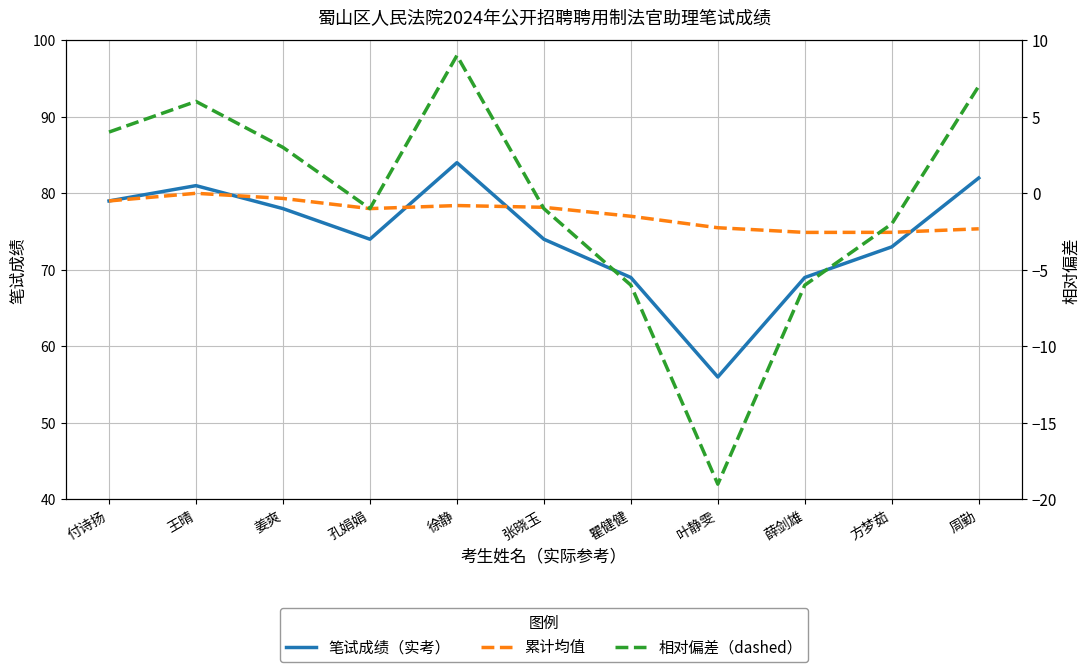

Where is 相对偏差（dashed） nearest to the value -5?

瞿健健